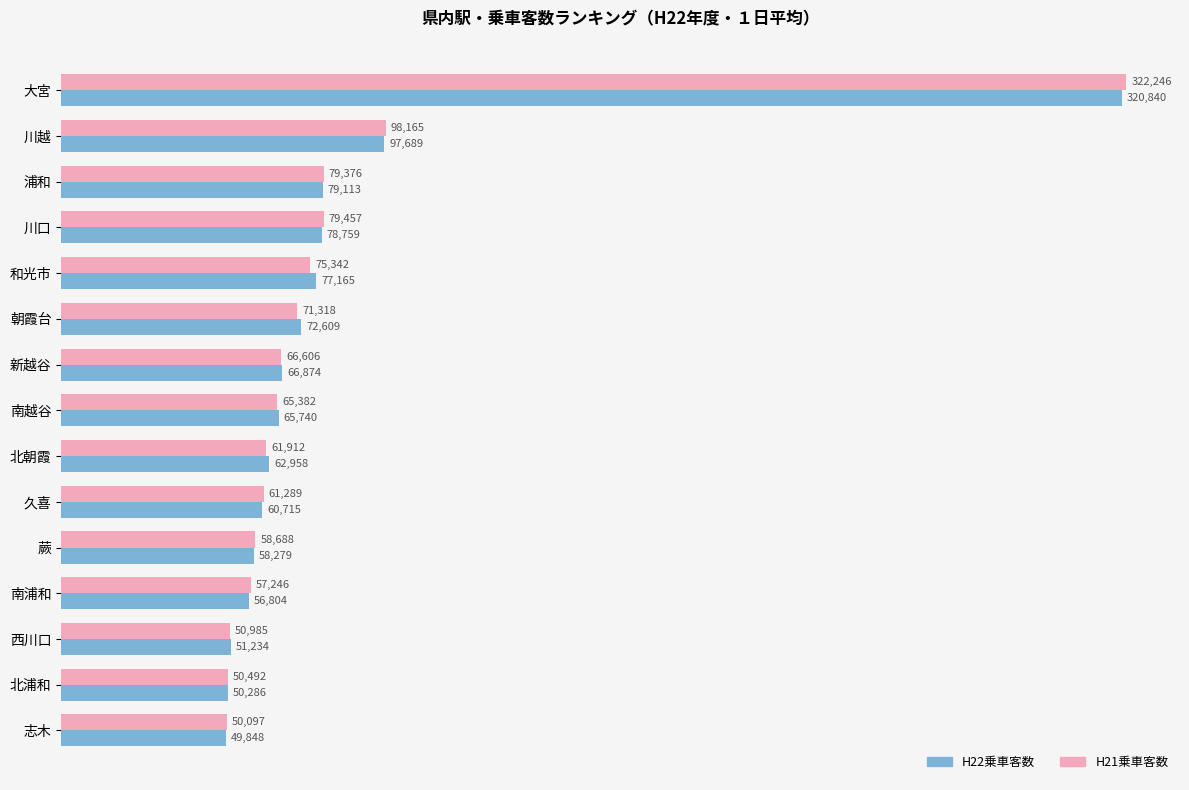

What is the difference between the H22乗車客数 values at 川越 and 南越谷?

31949